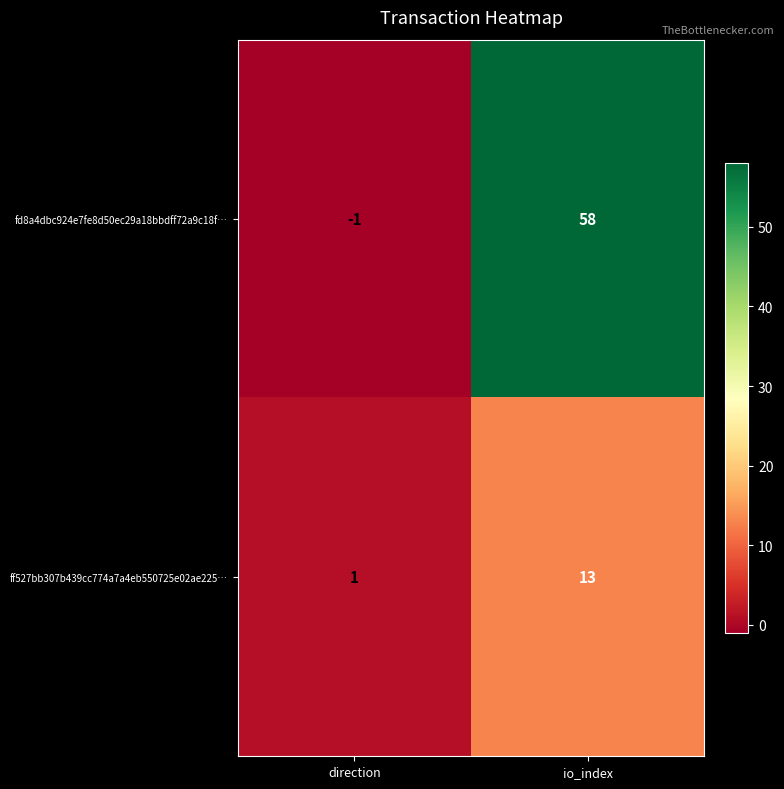

Which category has the lowest value across all series?

direction